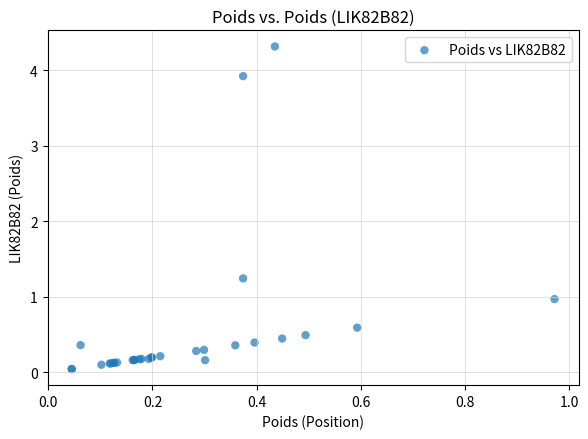

What Y value in the scatter plot is closest to 2?

1.2